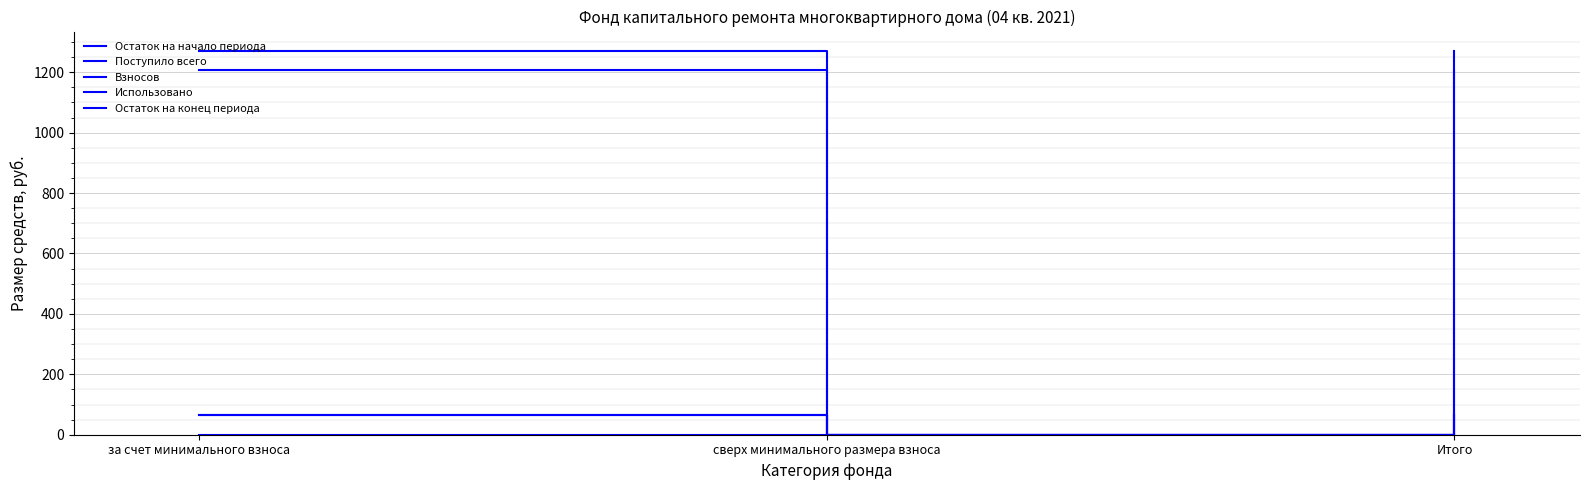

Is it true that Поступило всего equals 0.0 at сверх минимального размера взноса?

True